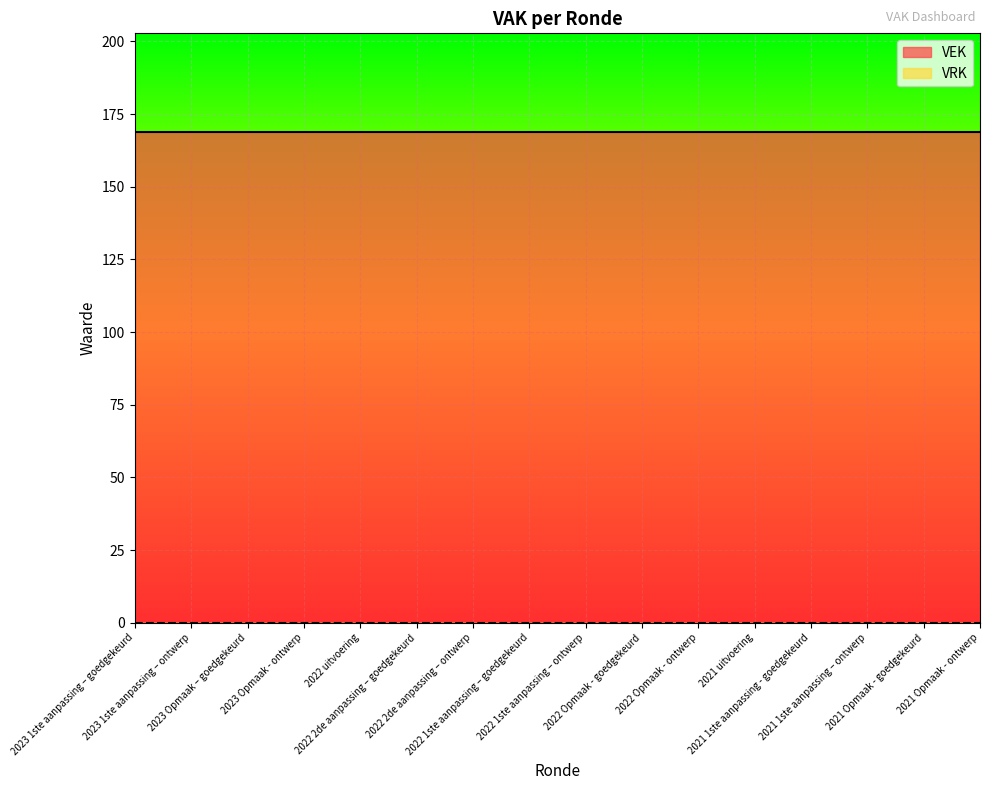

How many distinct data groups are displayed?

2